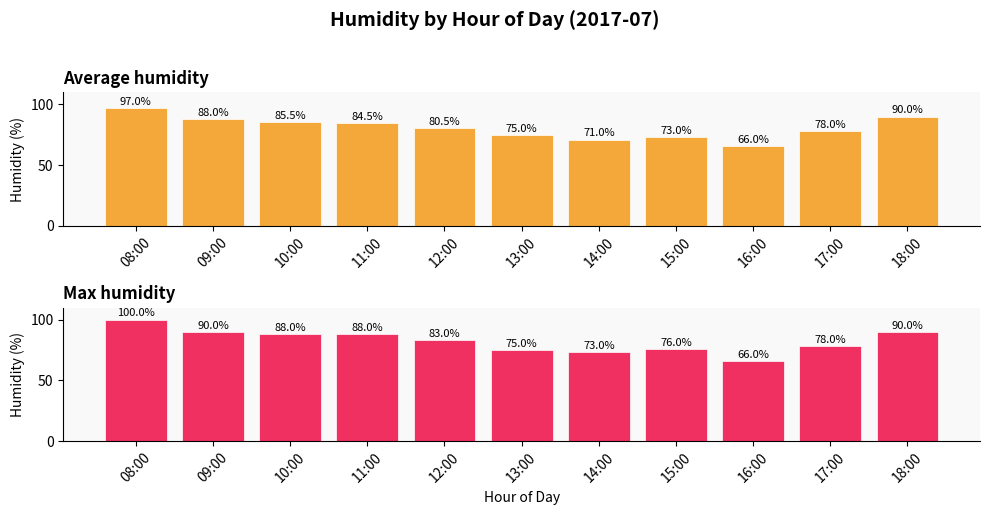

Which category has the highest value across all series?

08:00